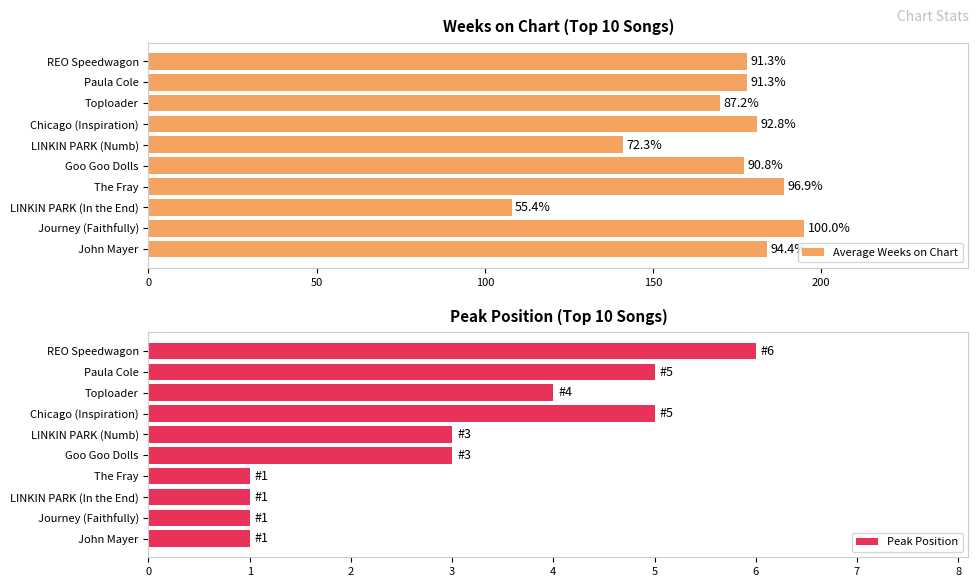

Is it true that Peak Position equals 3 at Goo Goo Dolls?

True